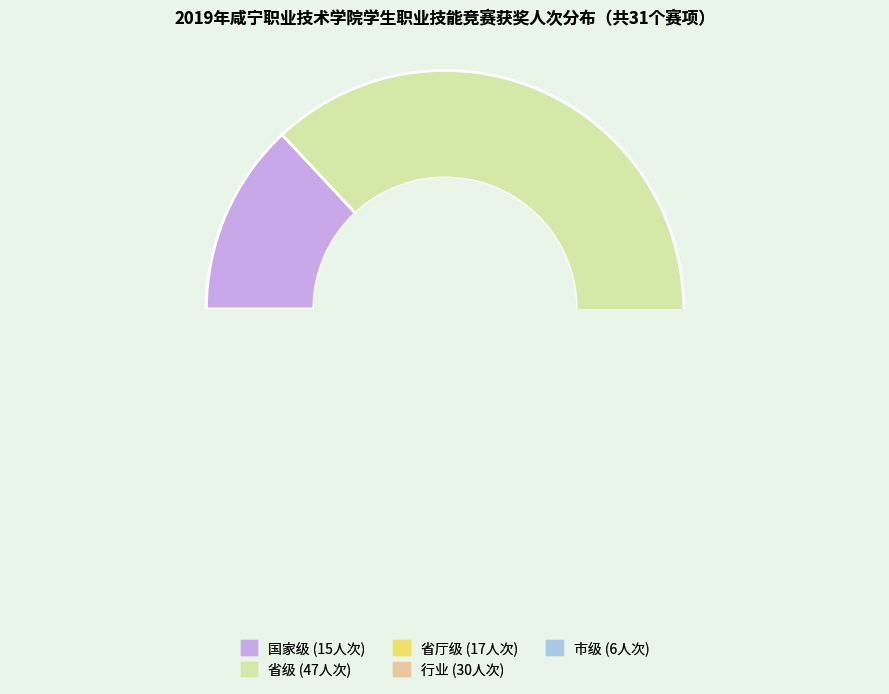

Is there any slice that represents more than half of the pie?

No